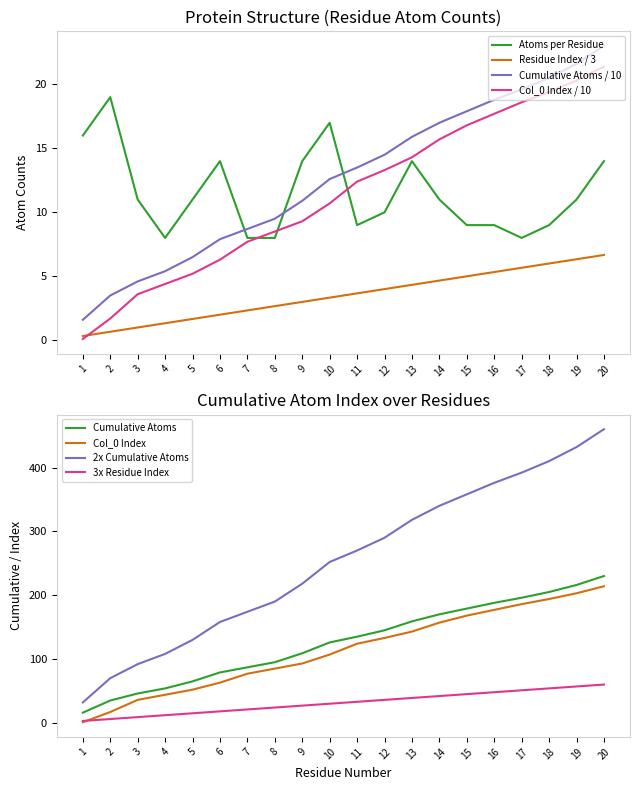

At how many categories does at least one series exceed 58?

16